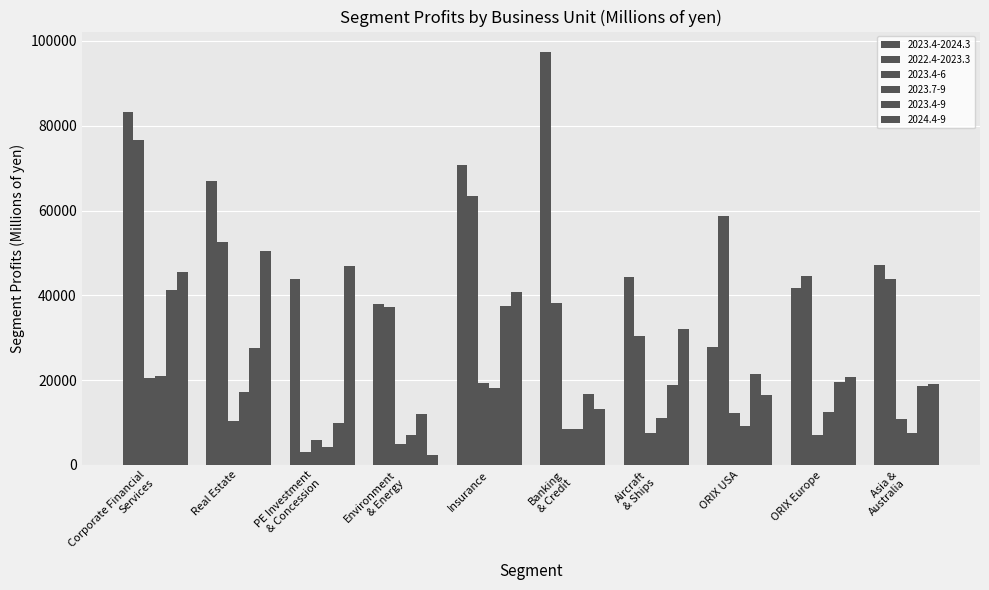

Is it true that 2023.4-2024.3 equals 47069 at Asia &
Australia?

True